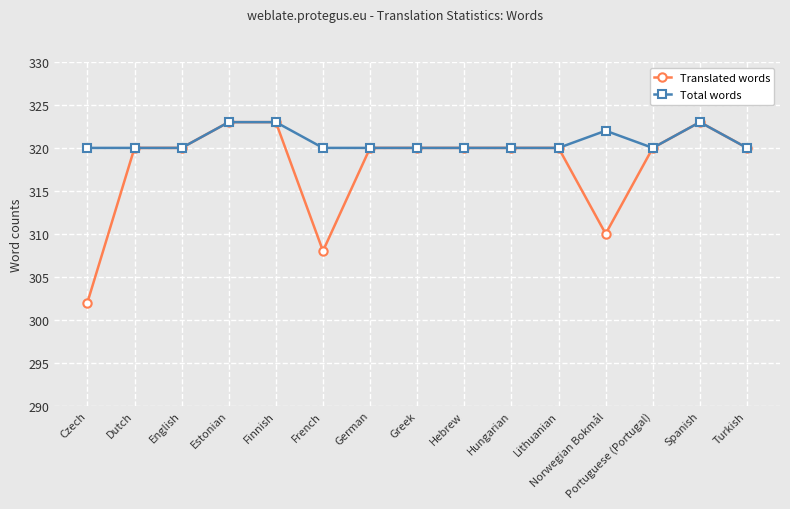

Count the Total words values in the range 320 to 322.

12